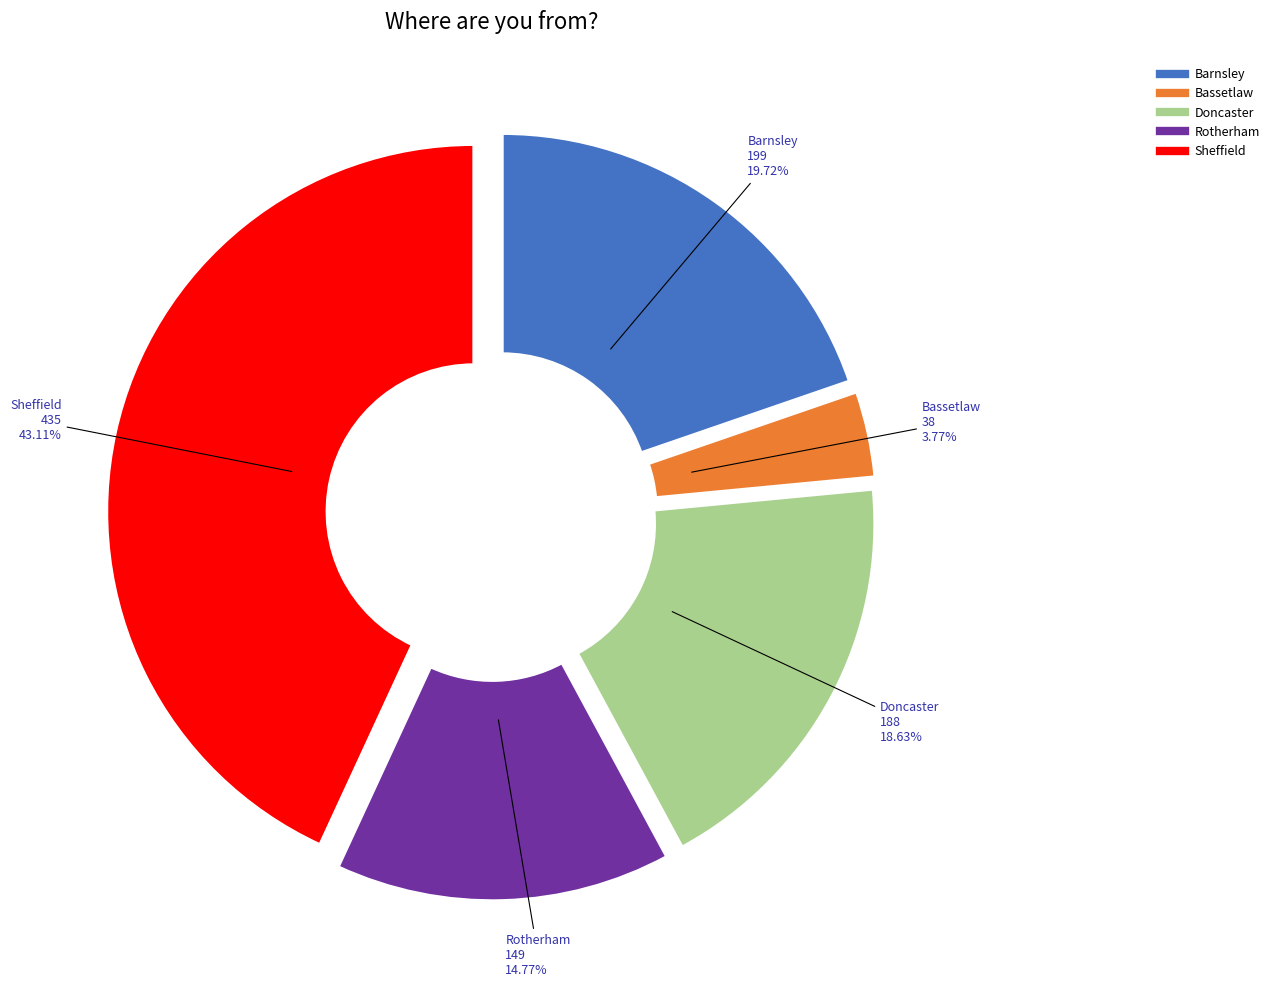

How many slices are in this pie chart?

5